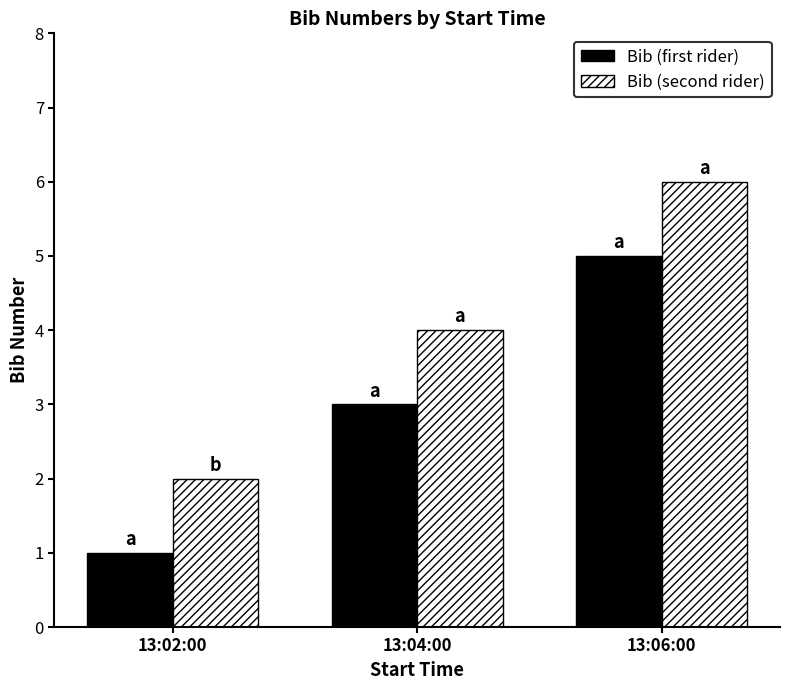

What is the label of the 1st bar from the left?

13:02:00